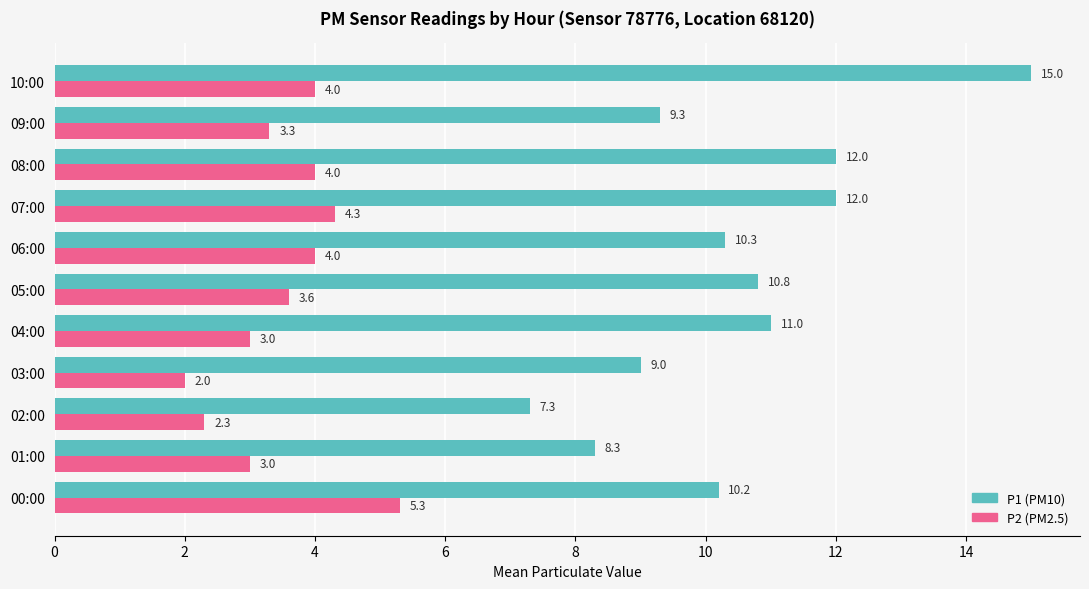

What is the minimum value for P1 (PM10)?

7.3